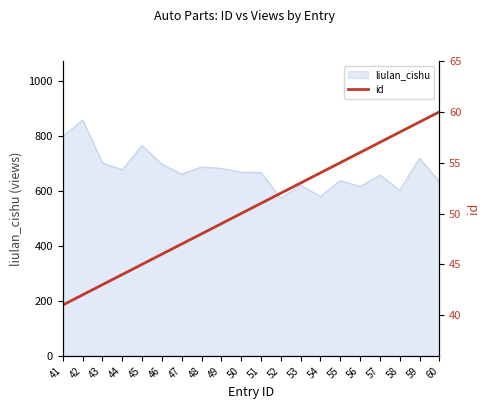

Is it true that liulan_cishu equals 765 at 45?

True